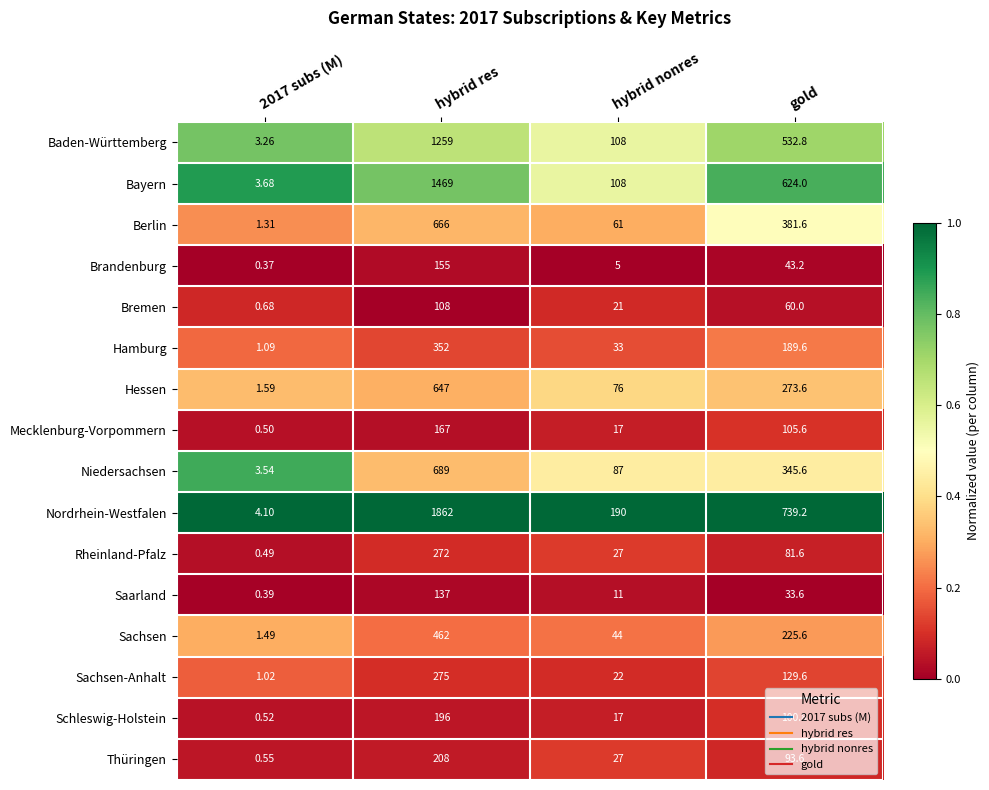

Which series has the largest range (max minus min)?

Nordrhein-Westfalen